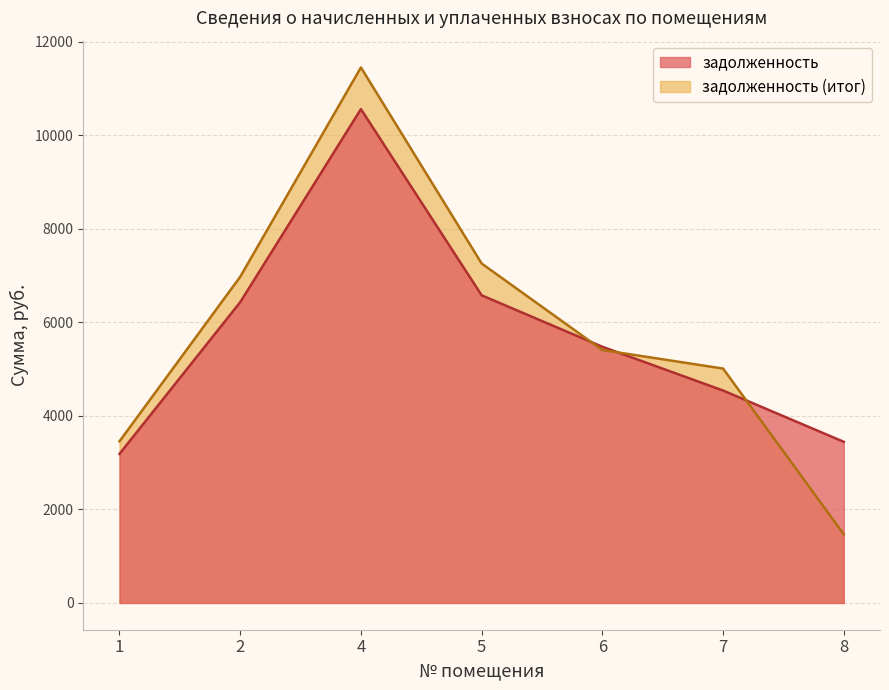

How many data points in задолженность are less than 5478?

3